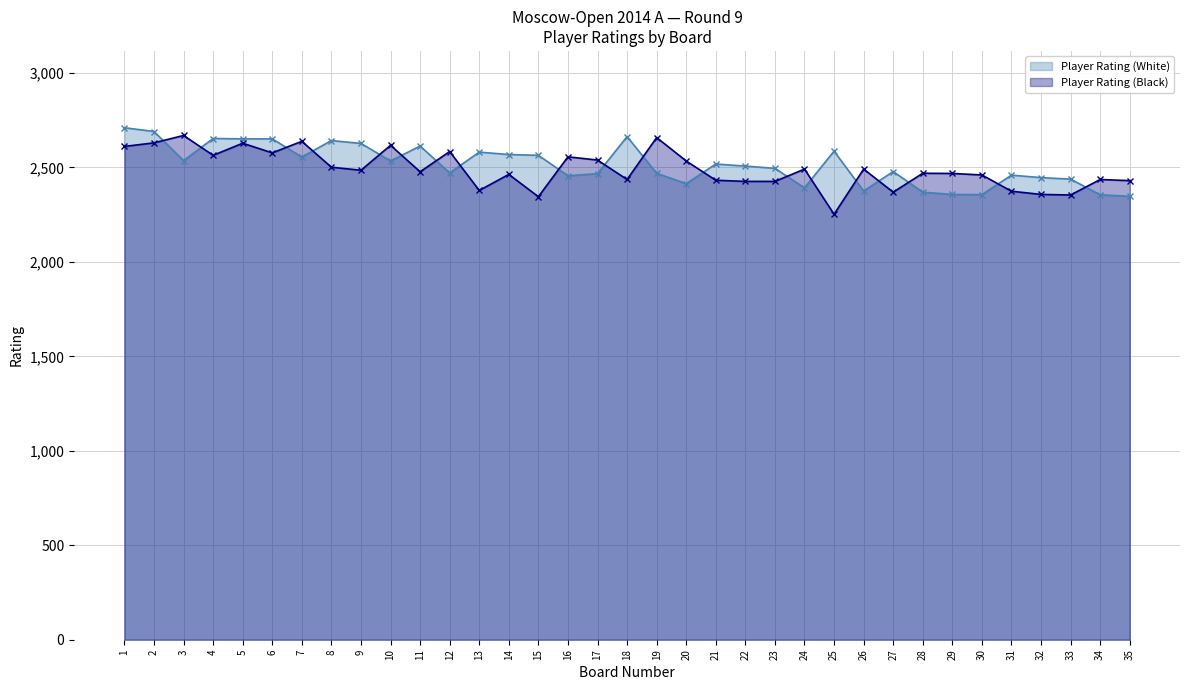

What is the value of the Player Rating (Black) point at the 8th from the left?

2501